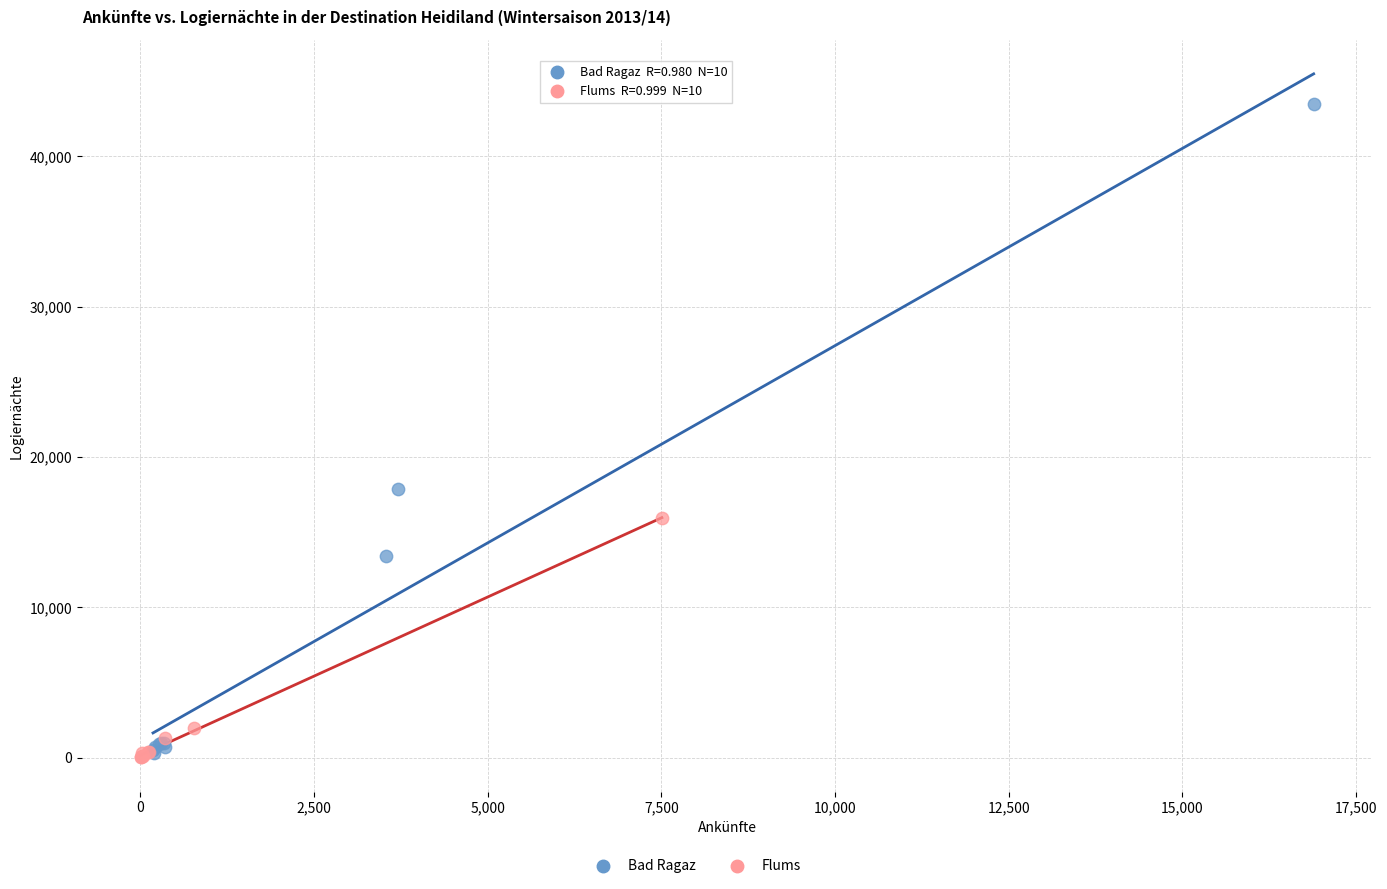

Which series has the widest spread of Y values?

Bad Ragaz